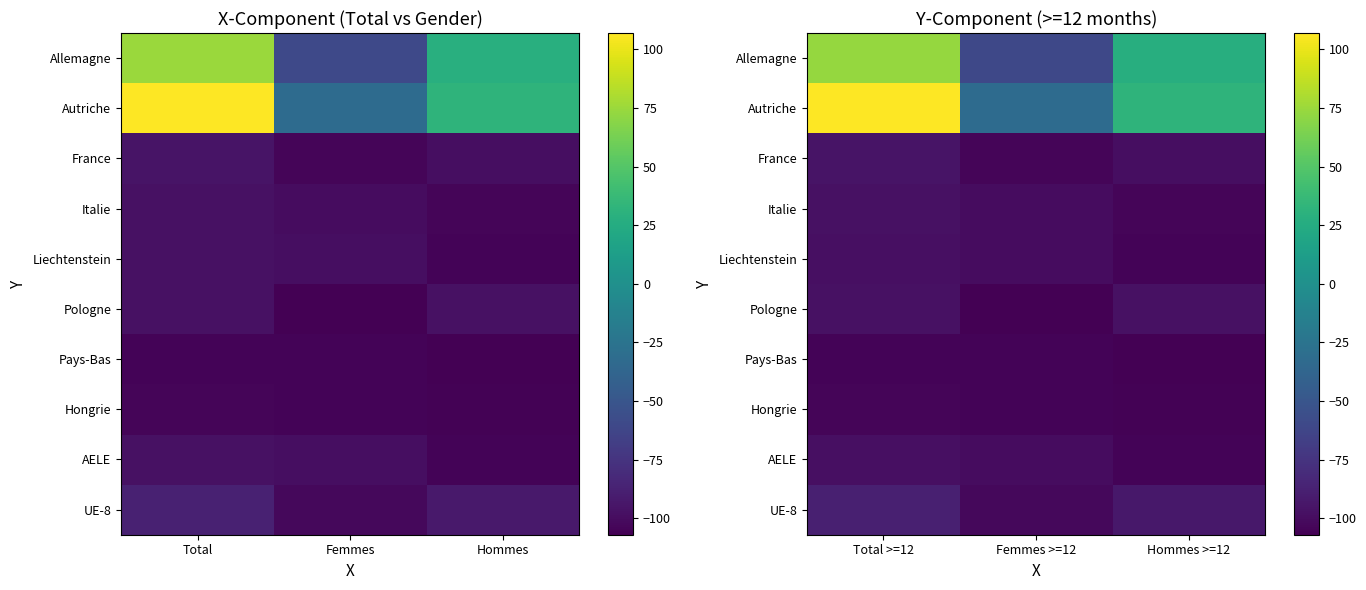

Count the Pays-Bas values in the range -107 to -105.

3